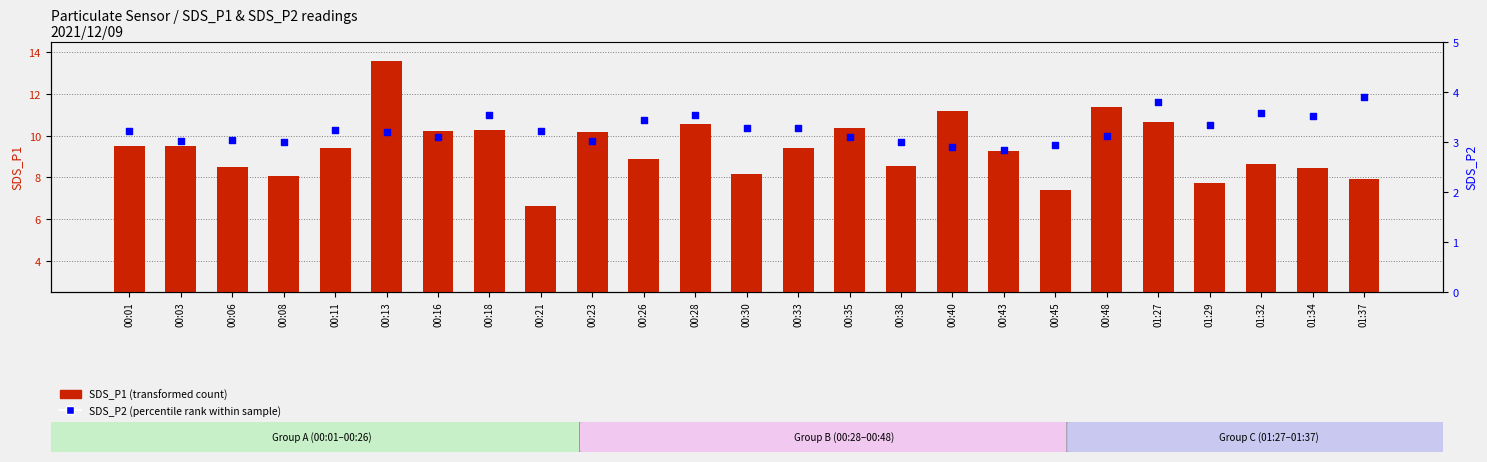

Which series reaches the minimum Y coordinate?

SDS_P2 (percentile rank)